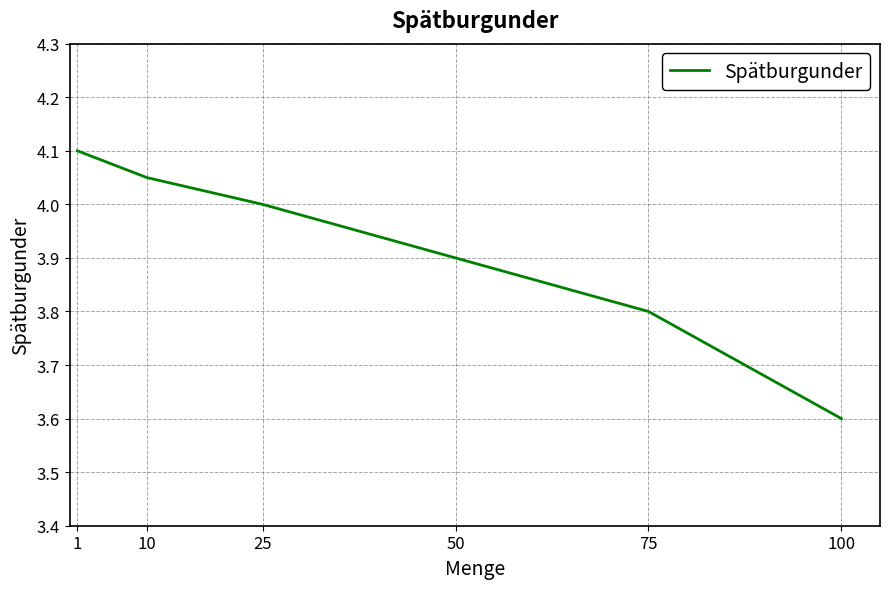

What is the maximum value shown in the chart?

4.1